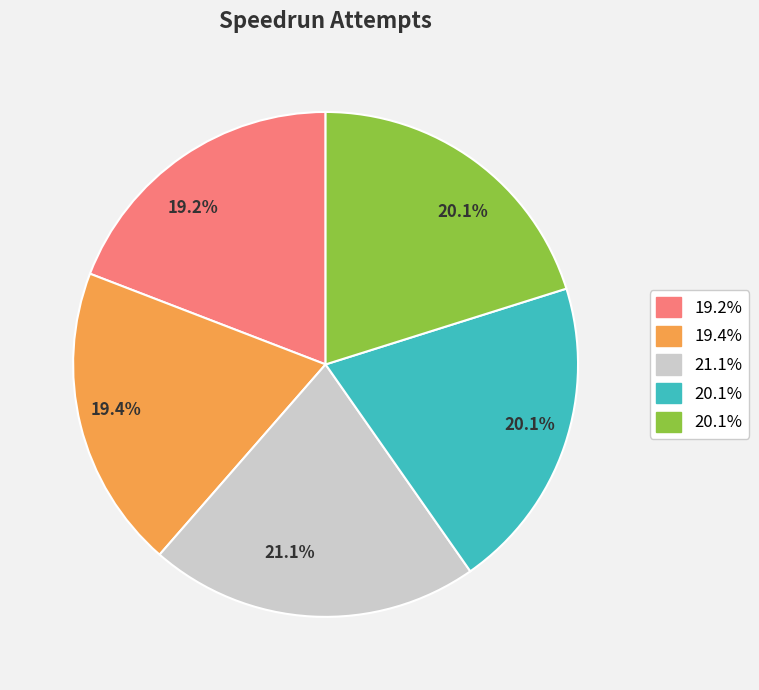

Is there a majority slice in this chart?

No